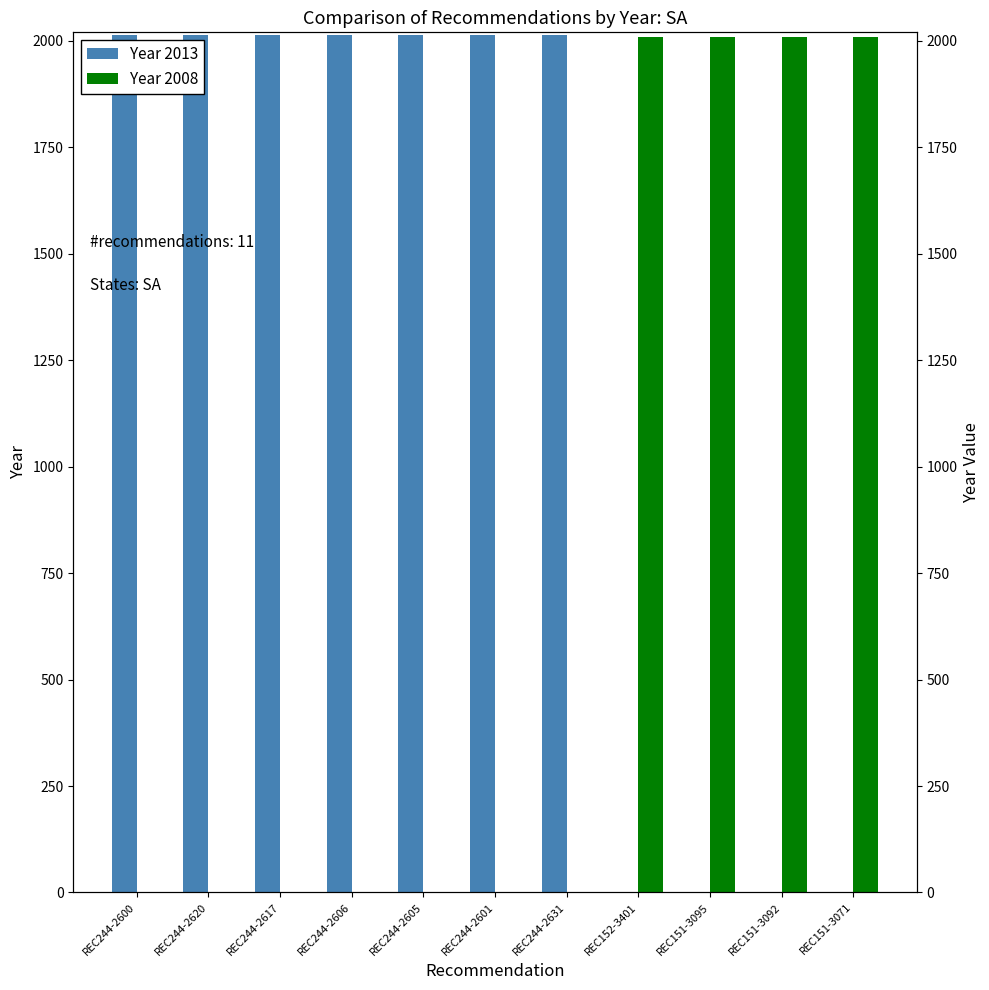

At how many categories does at least one series exceed 1366?

11